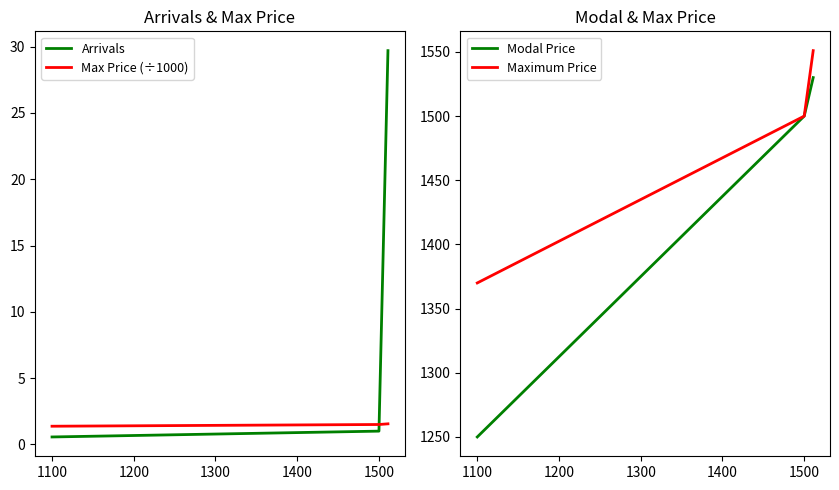

How many Maximum Price values are between 1370 and 1551?

3